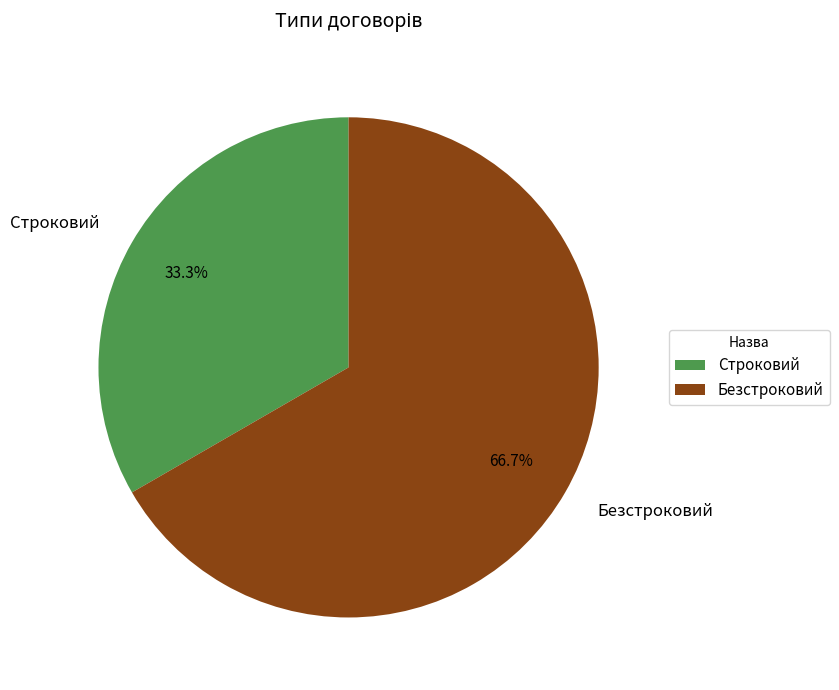

What percentage is NOT represented by Безстроковий?

33.3%